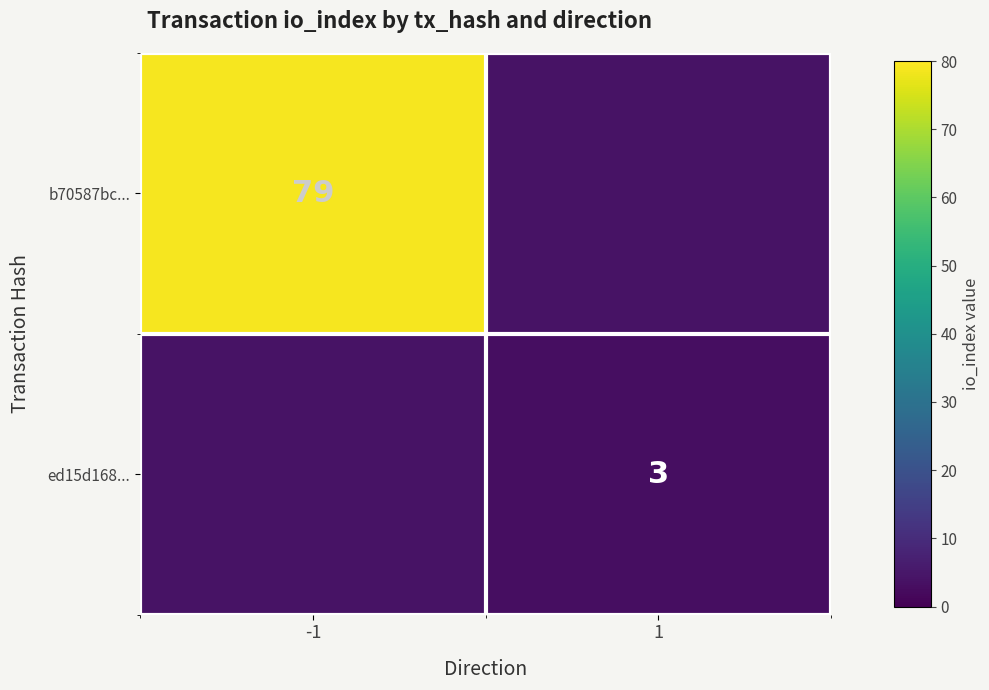

True or false: ed15d168... has a value of 1 at 1.

False